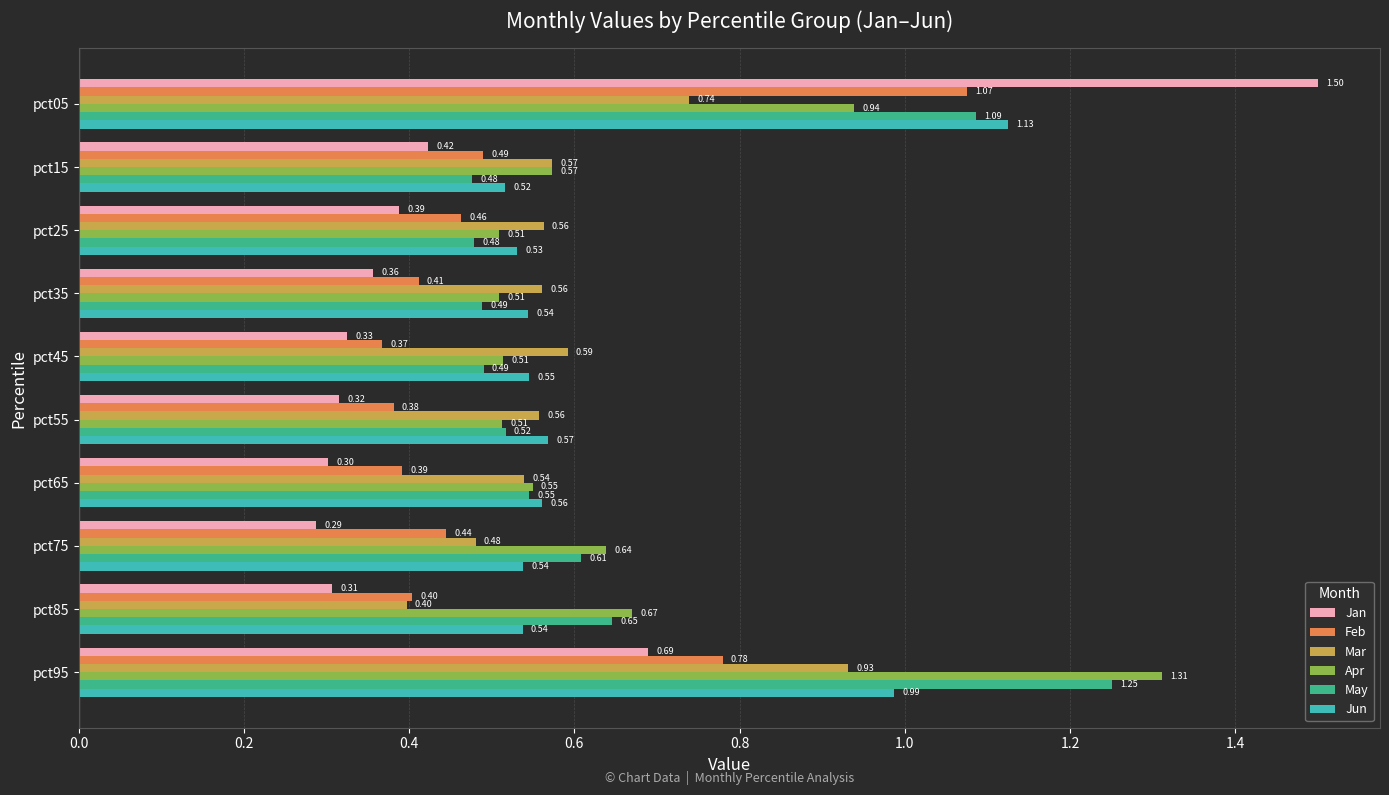

What is the total value across all series at pct45?

2.8